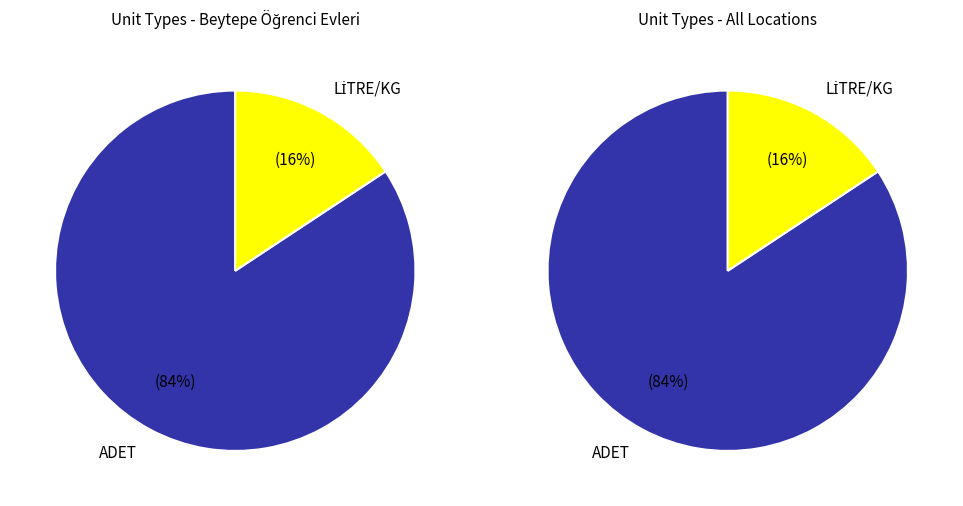

Is it true that ADET is 84% of the pie?

True